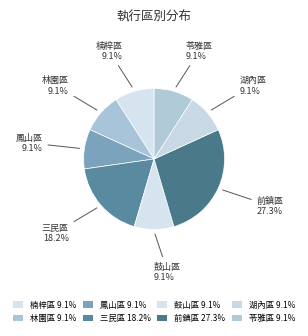

How many segments does this pie chart have?

8